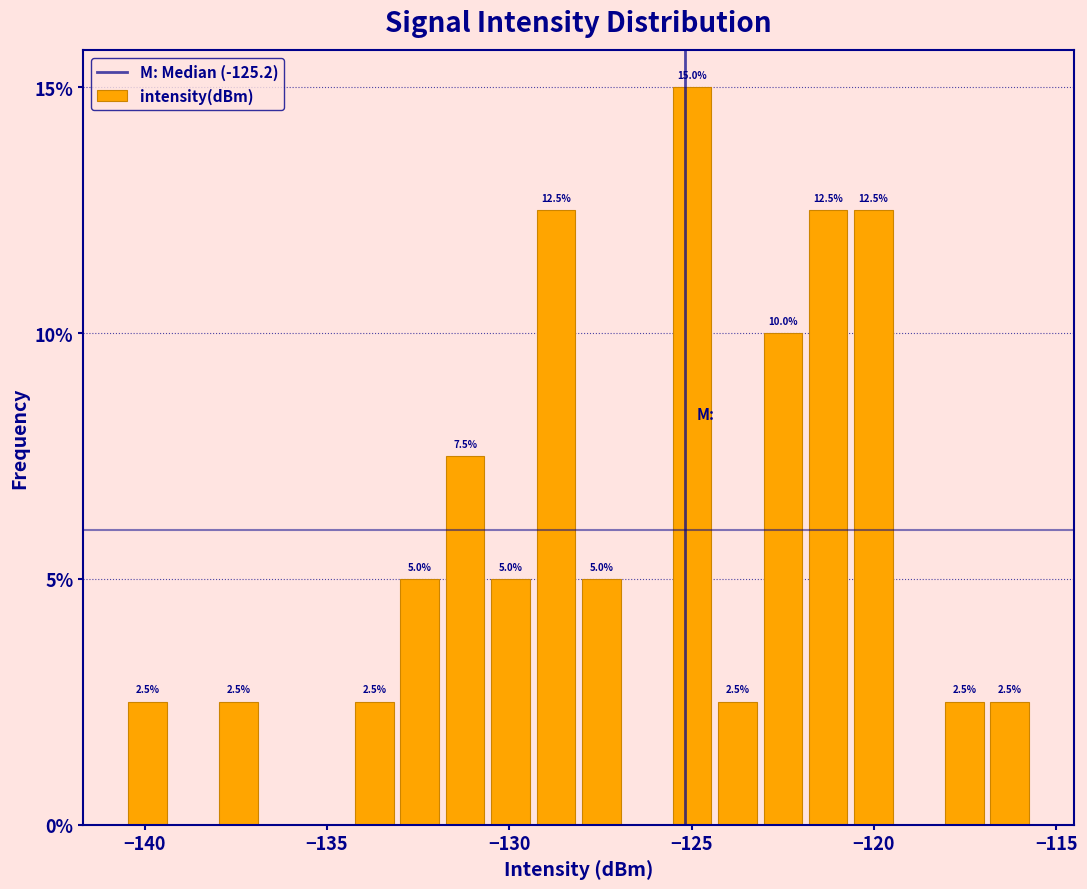

Around what value on the x-axis is the tallest bar? Give the approximate position of its centre, as read against the axis.

-125.0